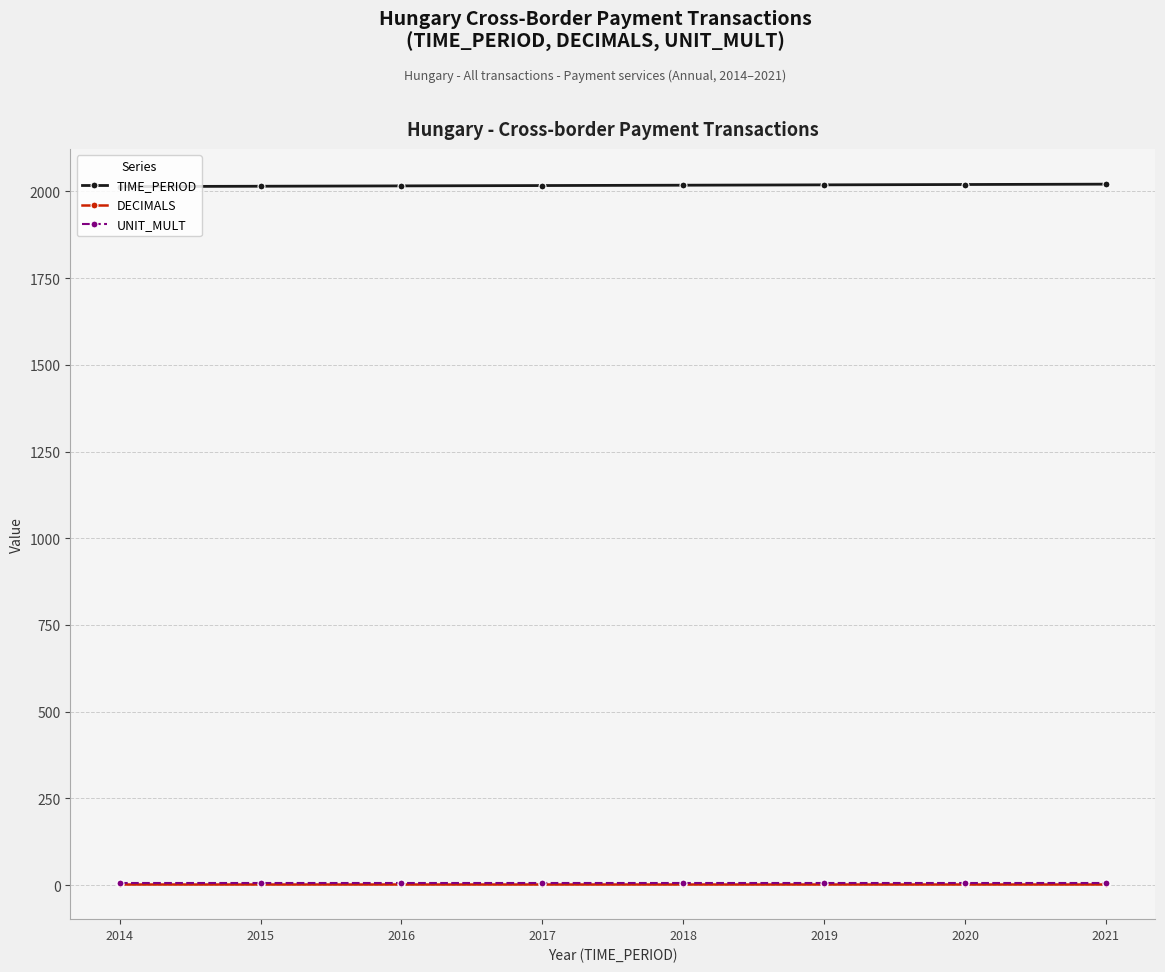

True or false: TIME_PERIOD and DECIMALS cross at least once.

False